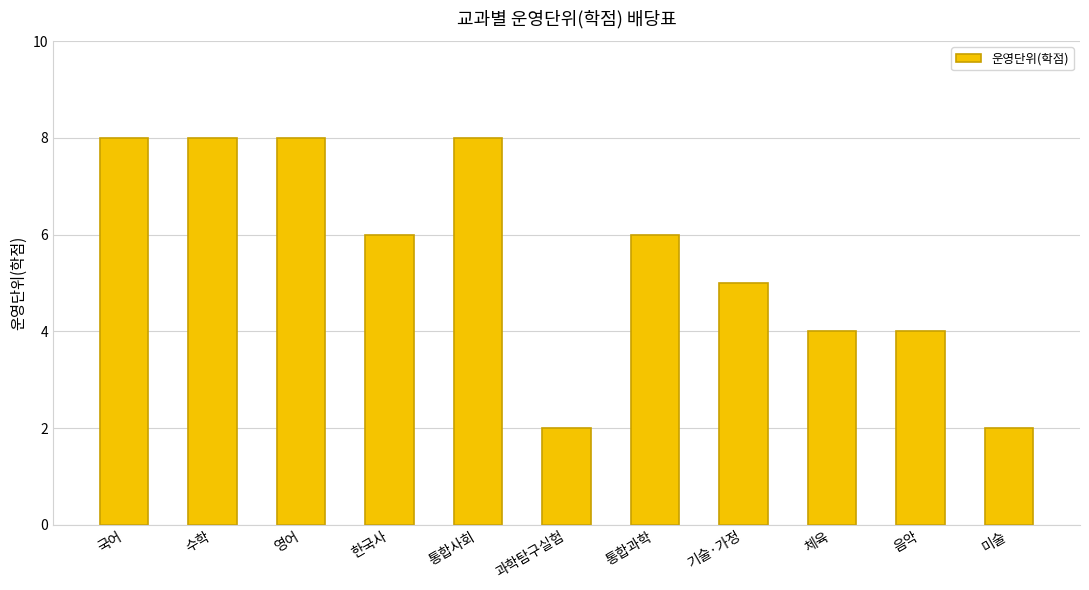

What is the label of the 1st bar from the right?

미술